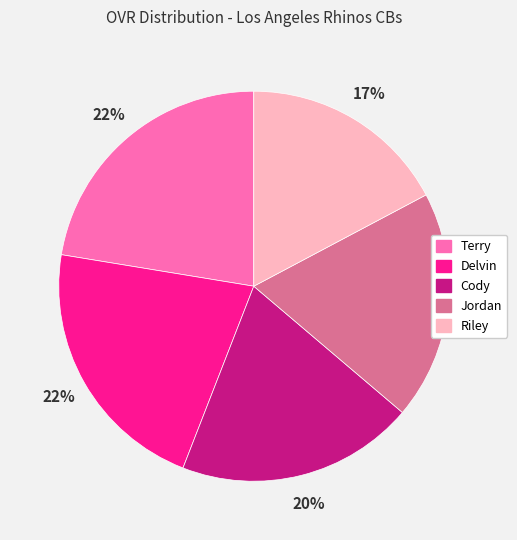

What is the smallest slice in the pie chart?

Riley